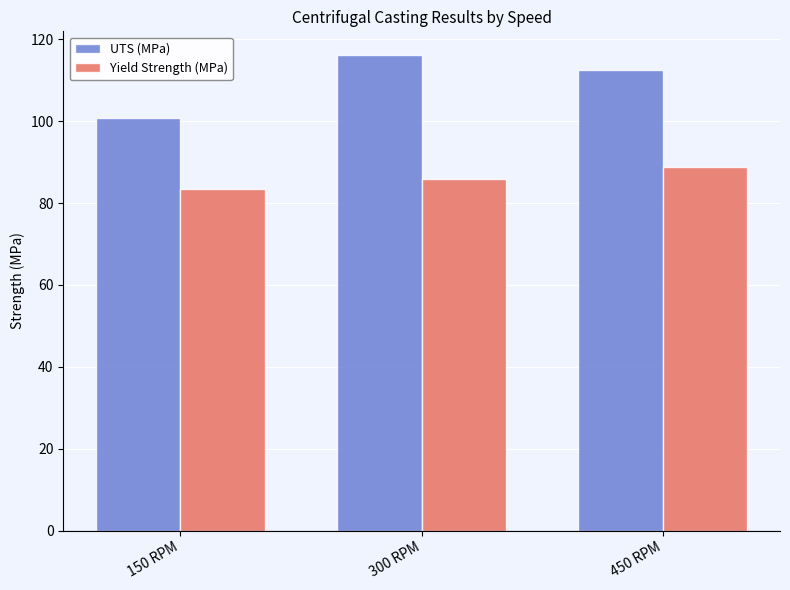

Which category has the highest value in the UTS (MPa) series?

300 RPM